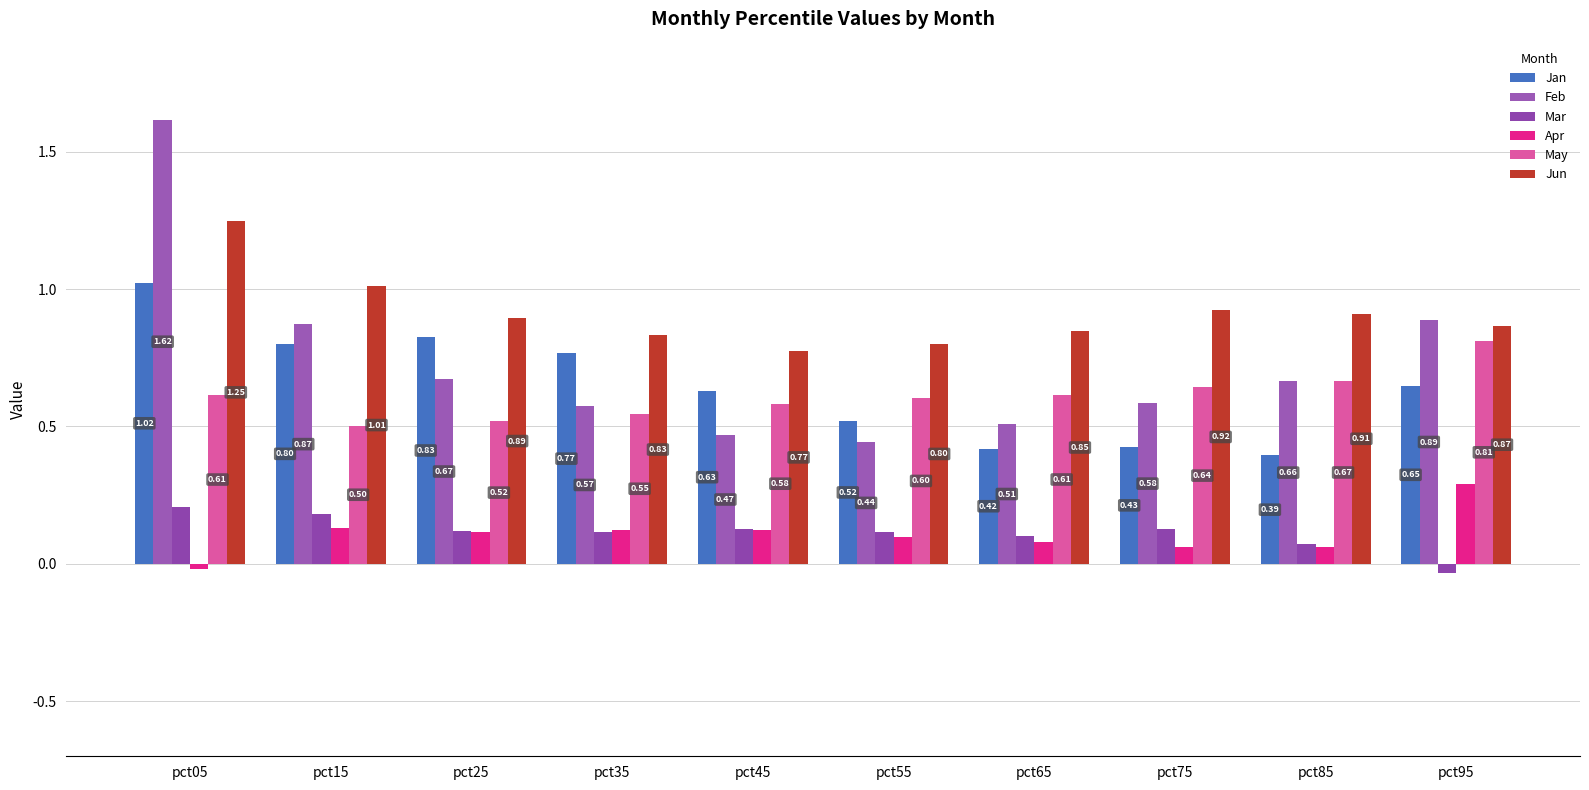

How many distinct data groups are displayed?

6